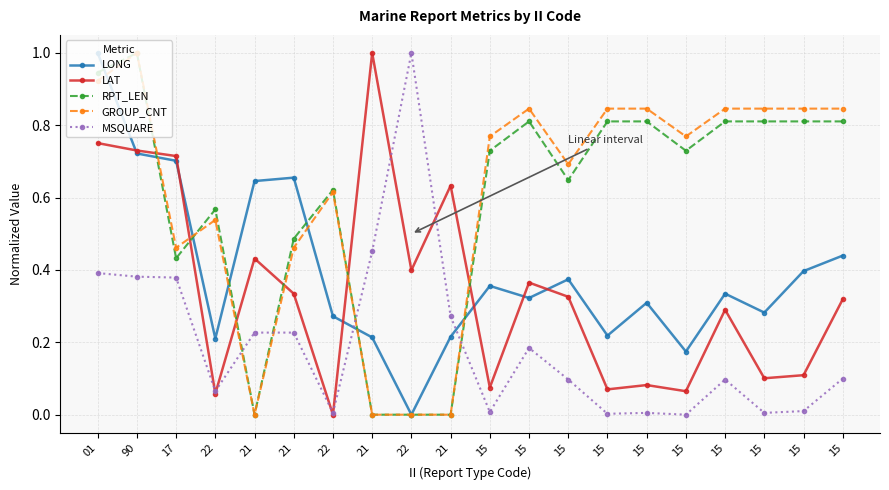

The value of MSQUARE at 15 is 0.2. True or false?

True